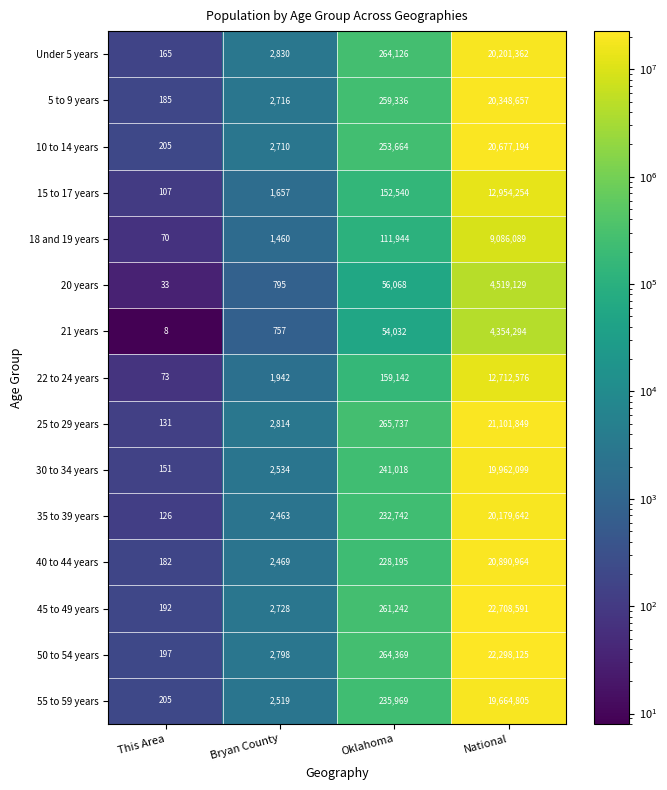

Which series has the largest total across all categories?

45 to 49 years